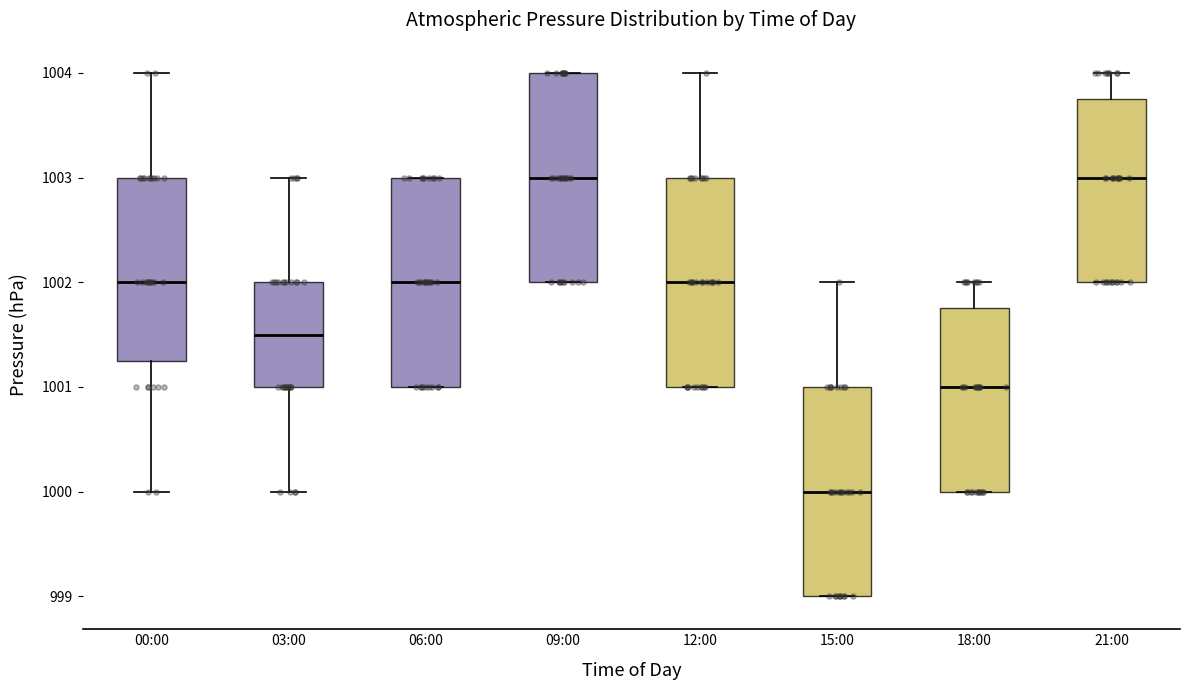

Reading left to right, read every box against the y-axis: the position of its median line, the range the box covers, and the ends of its whiskers. The values are not printed on the chart, so give them approximately, as read against the axis.

00:00: median 1002.0, box 1001.3 to 1003.0, whiskers 1000.0 to 1004.0
03:00: median 1001.5, box 1001.0 to 1002.0, whiskers 1000.0 to 1003.0
06:00: median 1002.0, box 1001.0 to 1003.0, whiskers 1001.0 to 1003.0
09:00: median 1003.0, box 1002.0 to 1004.0, whiskers 1002.0 to 1004.0
12:00: median 1002.0, box 1001.0 to 1003.0, whiskers 1001.0 to 1004.0
15:00: median 1000.0, box 999.0 to 1001.0, whiskers 999.0 to 1002.0
18:00: median 1001.0, box 1000.0 to 1001.8, whiskers 1000.0 to 1002.0
21:00: median 1003.0, box 1002.0 to 1003.8, whiskers 1002.0 to 1004.0